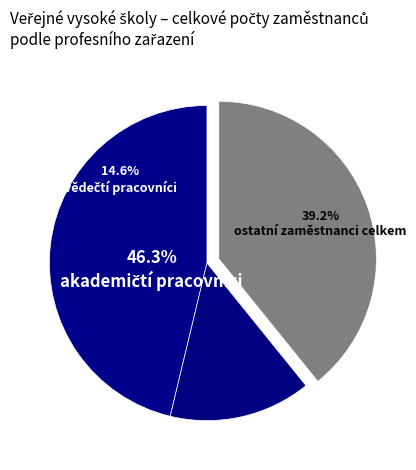

Rank the categories by value from highest to lowest.

akademičtí pracovníci, ostatní zaměstnanci celkem, vědečtí pracovníci